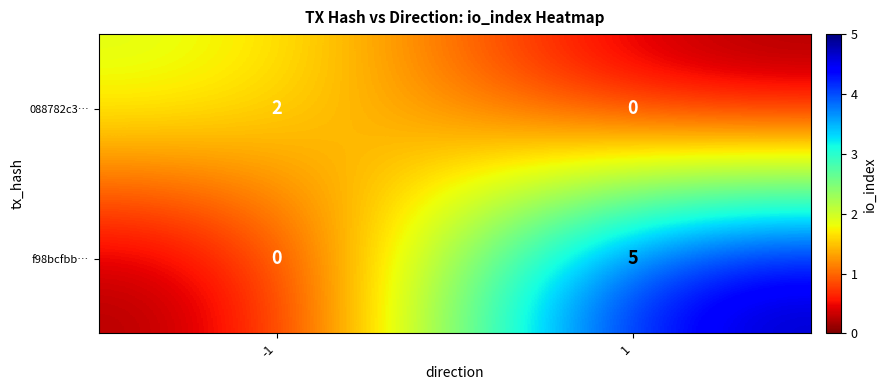

Rank the series by their maximum value, from lowest to highest.

088782c3…, f98bcfbb…